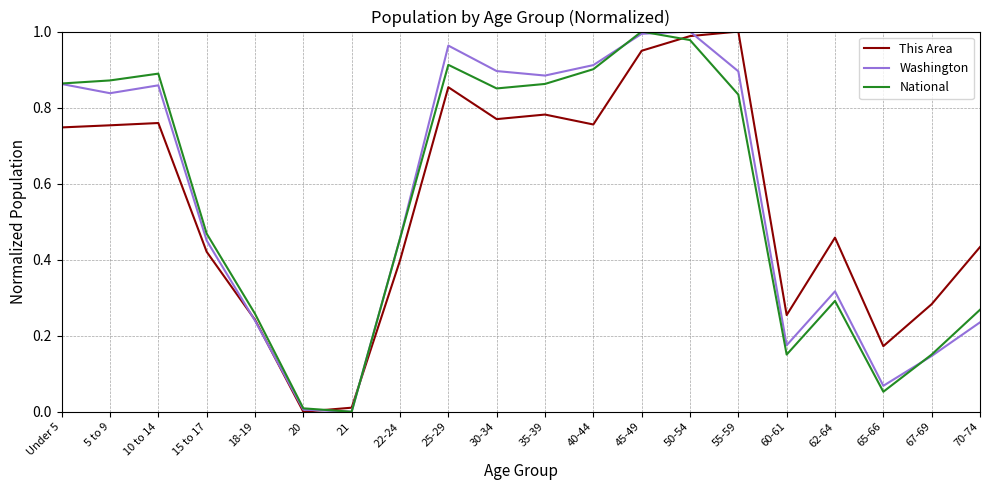

What are all the series names shown in the legend?

This Area, Washington, National